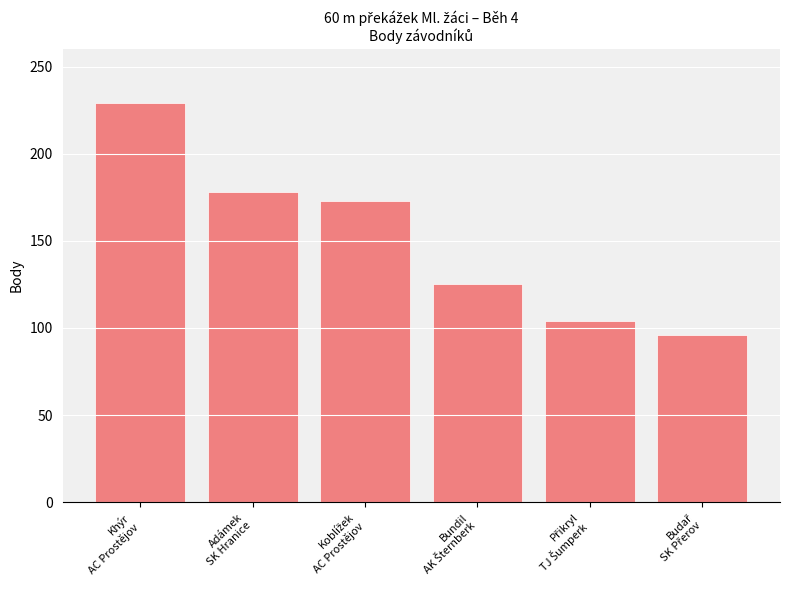

Which label corresponds to the largest value in the chart?

Khýr
AC Prostějov